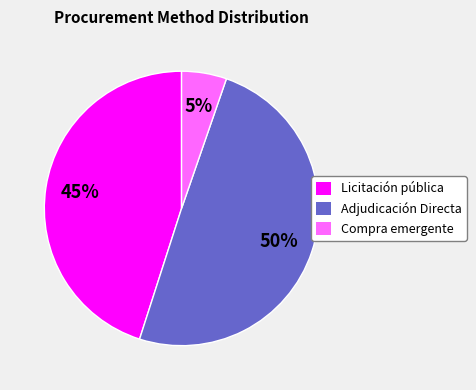

Rank the categories by value from highest to lowest.

Adjudicación Directa, Licitación pública, Compra emergente